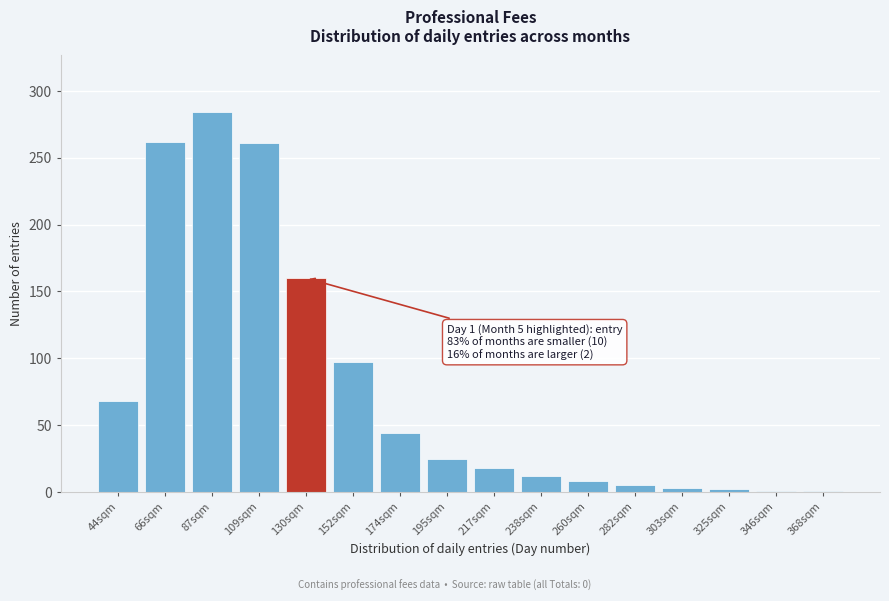

Where is the data nearest to the value 142?

130sqm